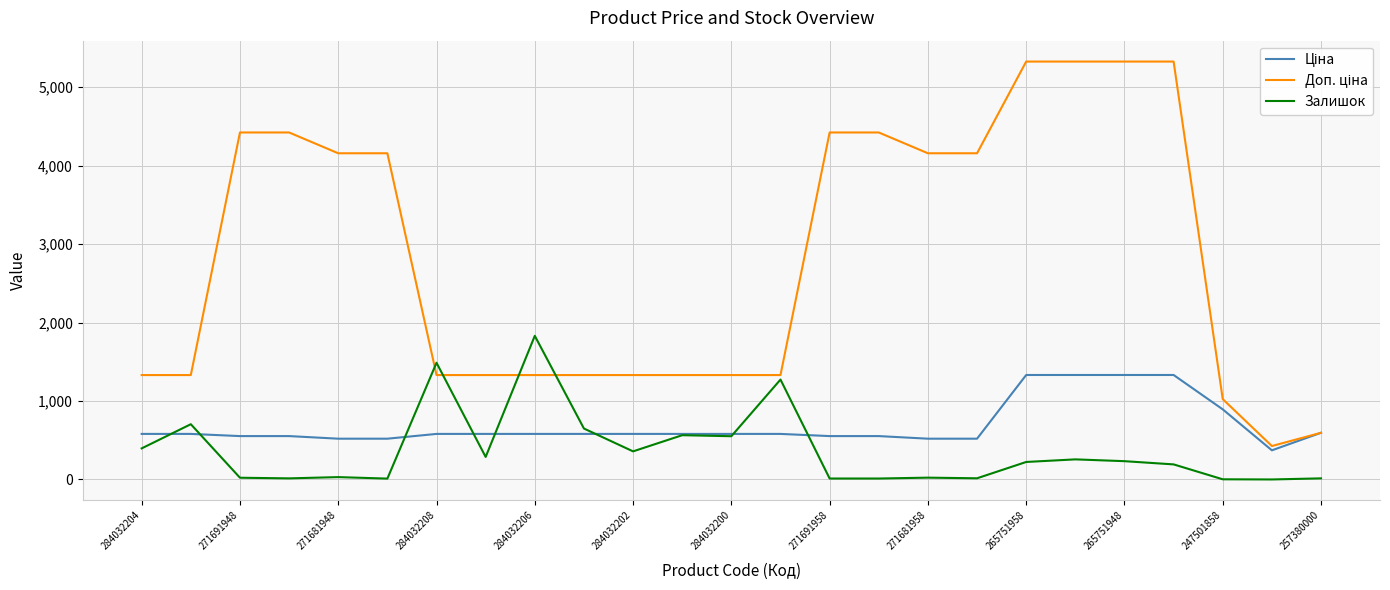

What is the maximum value shown in the chart?

5324.9